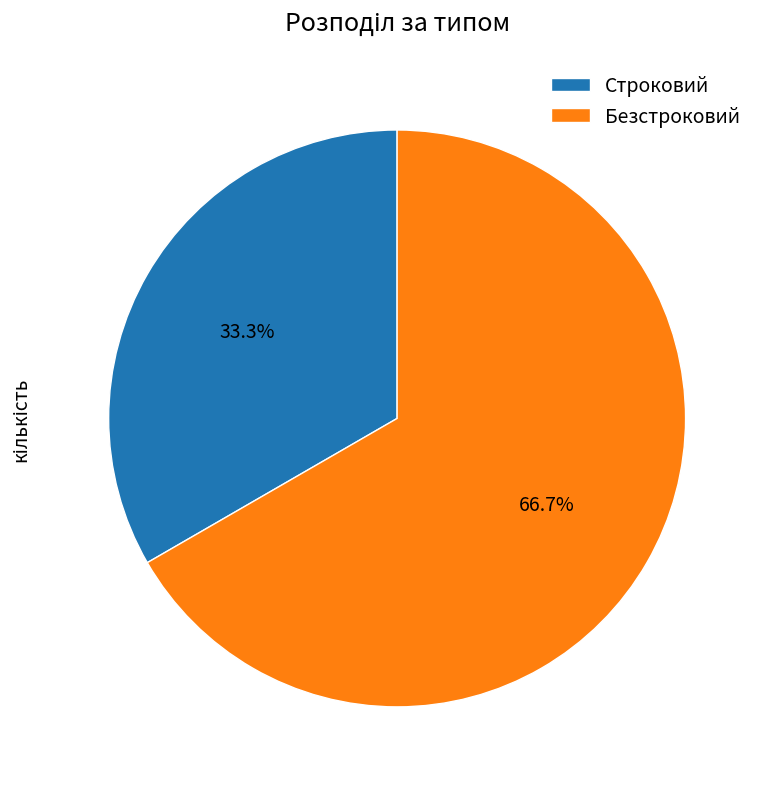

Between Безстроковий and Строковий, which is larger?

Безстроковий